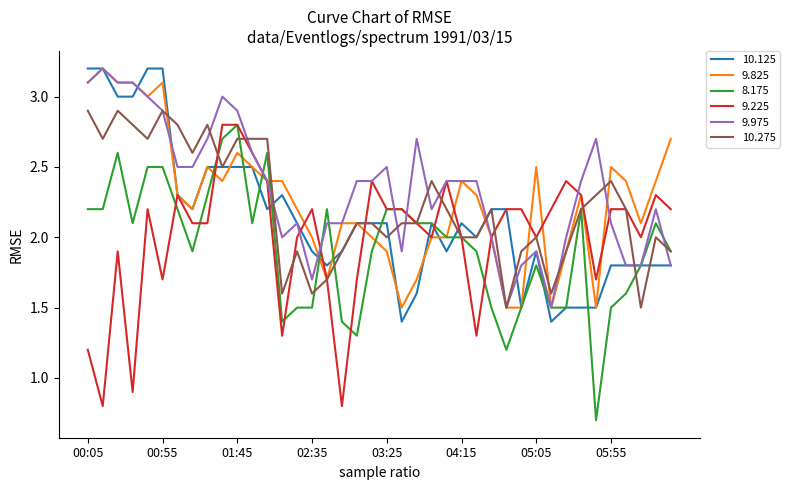

What is the highest value of the 9.975 series?

3.2